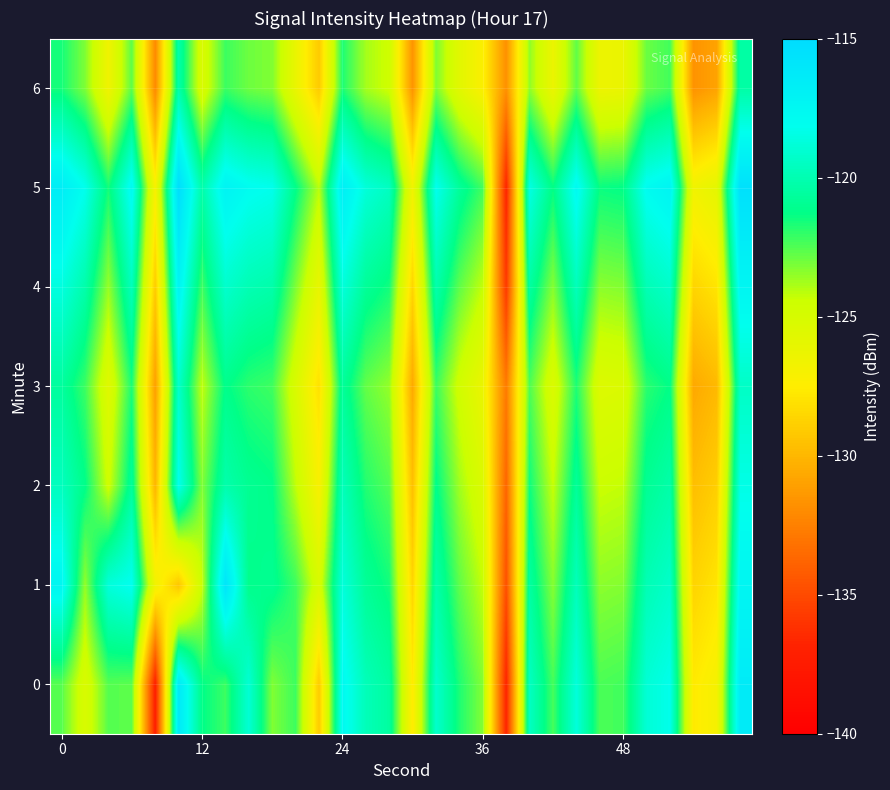

What is the smallest value displayed?

-137.1